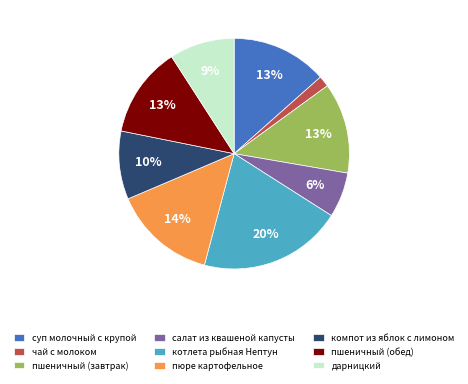

How many segments does this pie chart have?

9